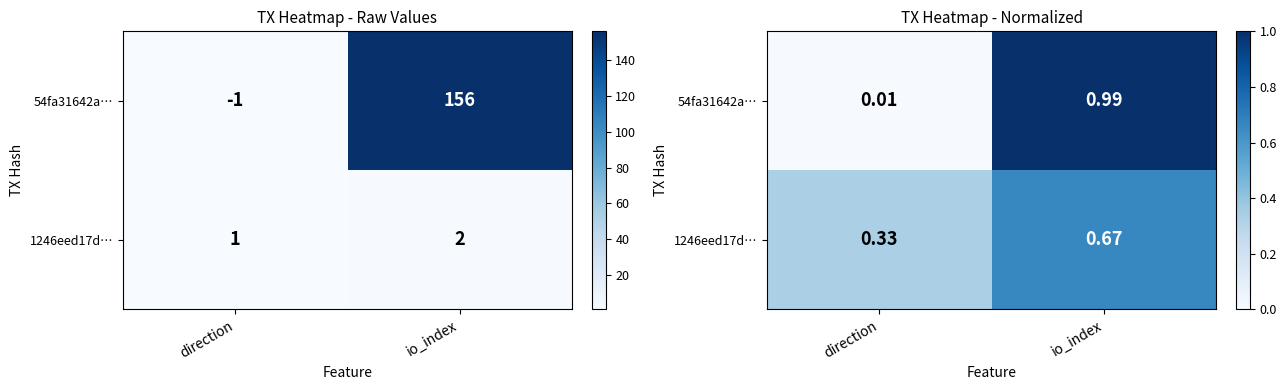

Which series has the widest spread of values?

54fa31642a…